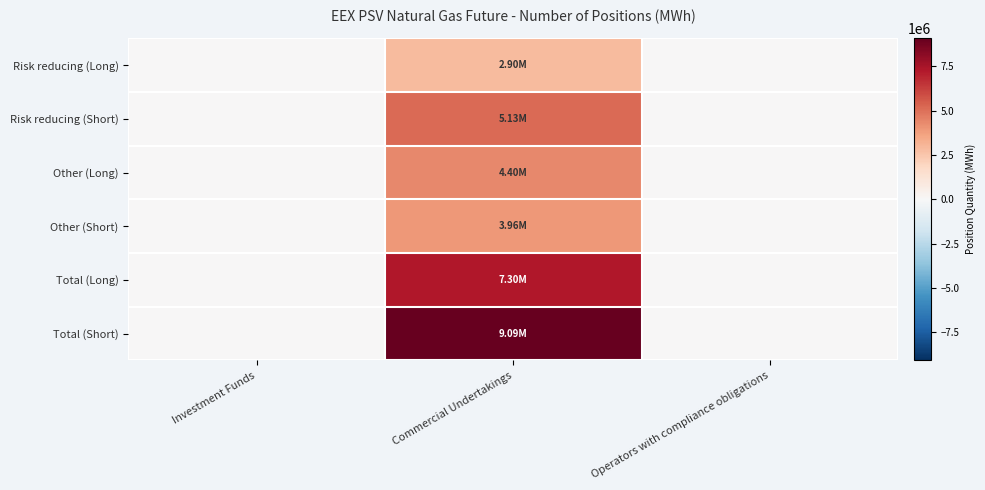

Reading left to right, extract all data points from this chart.

Risk reducing (Long): Investment Funds=0	Commercial Undertakings=2904096	Operators with compliance obligations=0
Risk reducing (Short): Investment Funds=0	Commercial Undertakings=5129976	Operators with compliance obligations=0
Other (Long): Investment Funds=0	Commercial Undertakings=4398312	Operators with compliance obligations=0
Other (Short): Investment Funds=0	Commercial Undertakings=3962568	Operators with compliance obligations=0
Total (Long): Investment Funds=0	Commercial Undertakings=7302408	Operators with compliance obligations=0
Total (Short): Investment Funds=0	Commercial Undertakings=9092544	Operators with compliance obligations=0